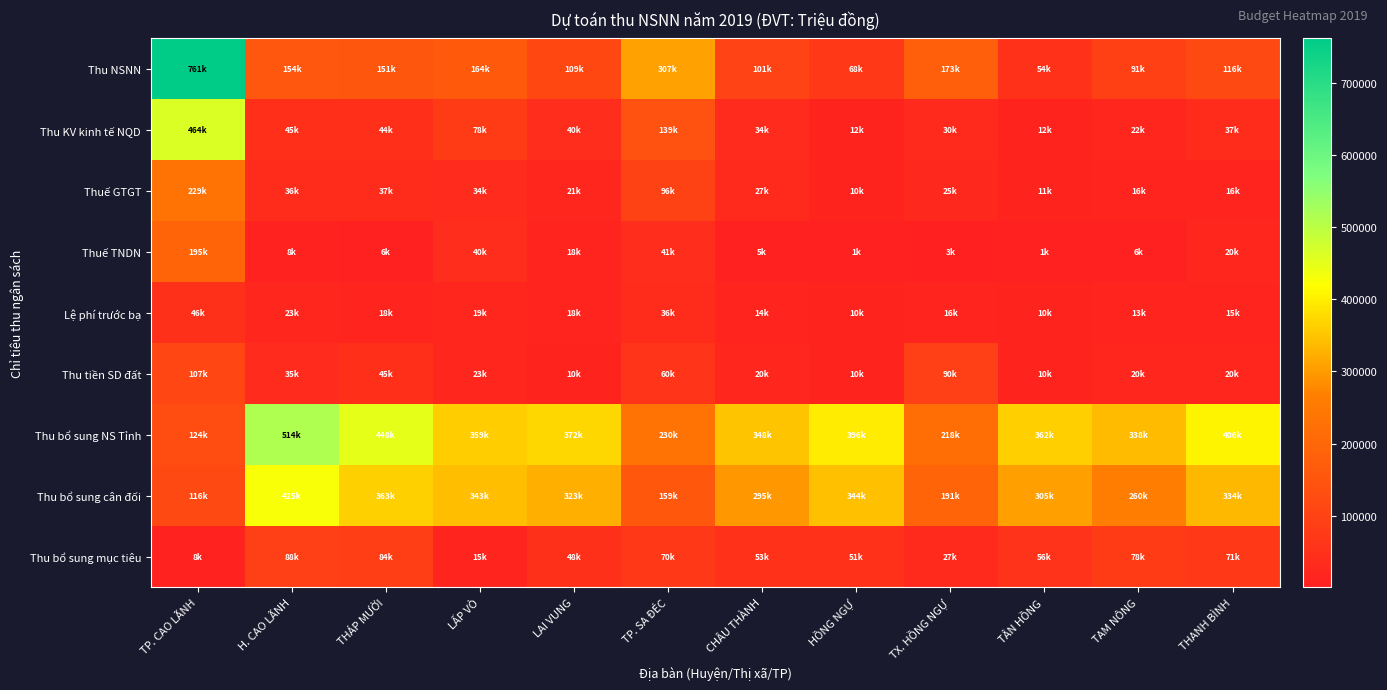

Which series has the largest total across all categories?

Thu bổ sung NS Tỉnh